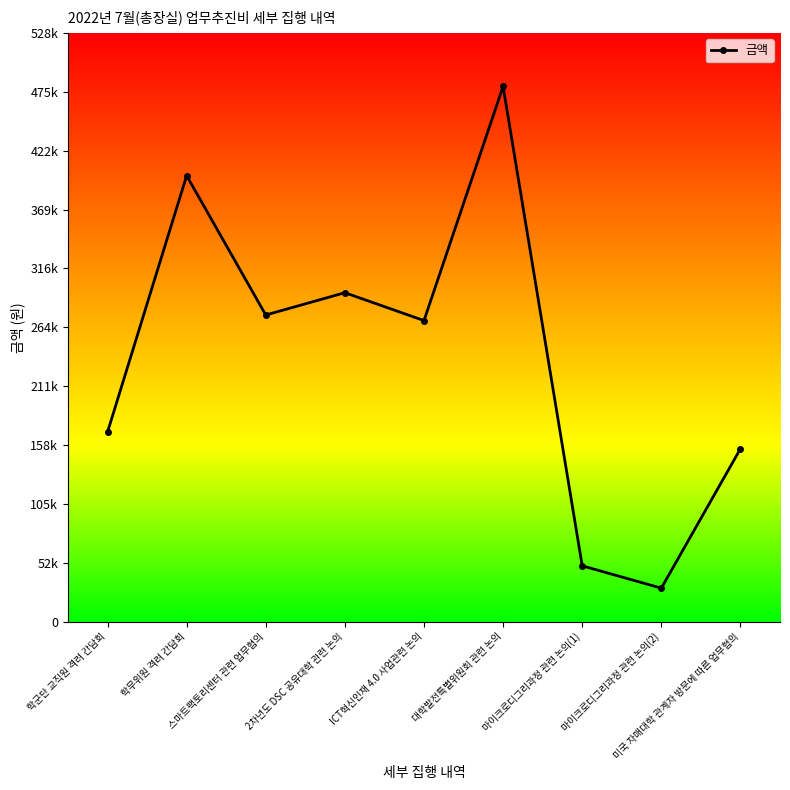

Reading right to left, list all the values displayed in this chart.

155000	30000	50000	480000	270000	295000	275000	400000	170000